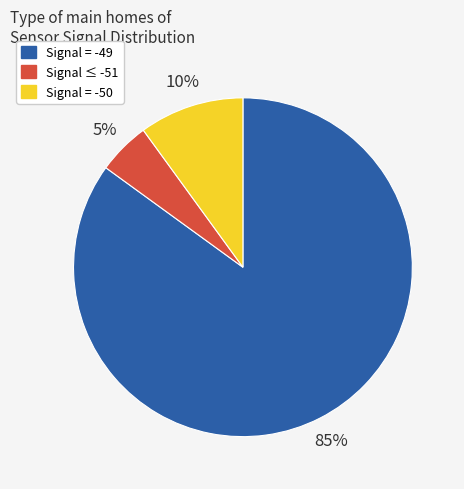

How many segments does this pie chart have?

3